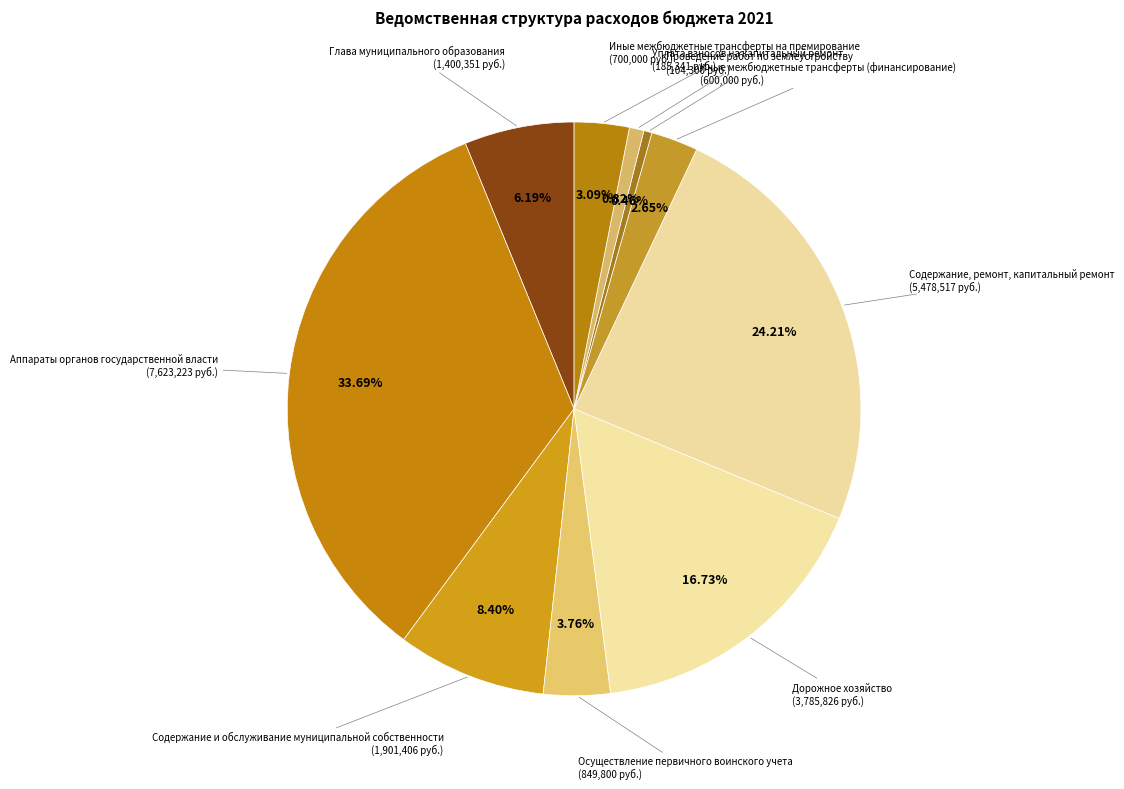

To the nearest percent, what is the average slice percentage?

10%